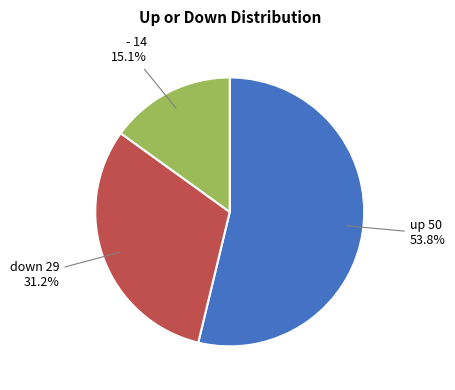

Is the sum of - and up greater than half?

Yes